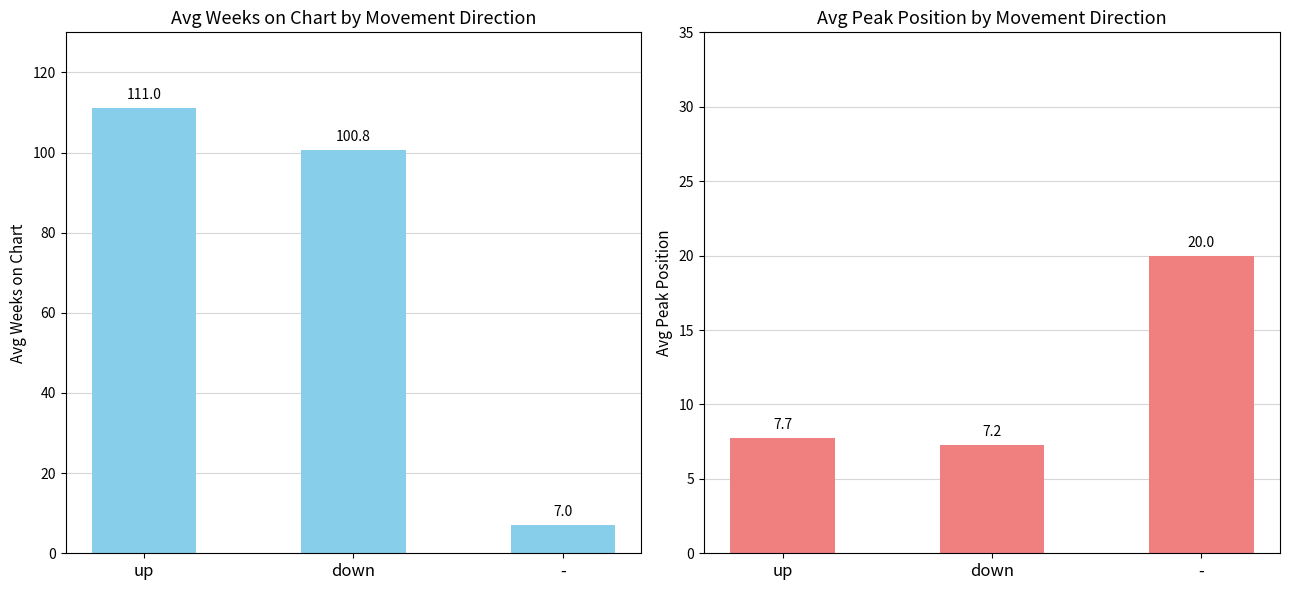

Rank the series at - from lowest to highest value.

Avg Weeks on Chart, Avg Peak Position